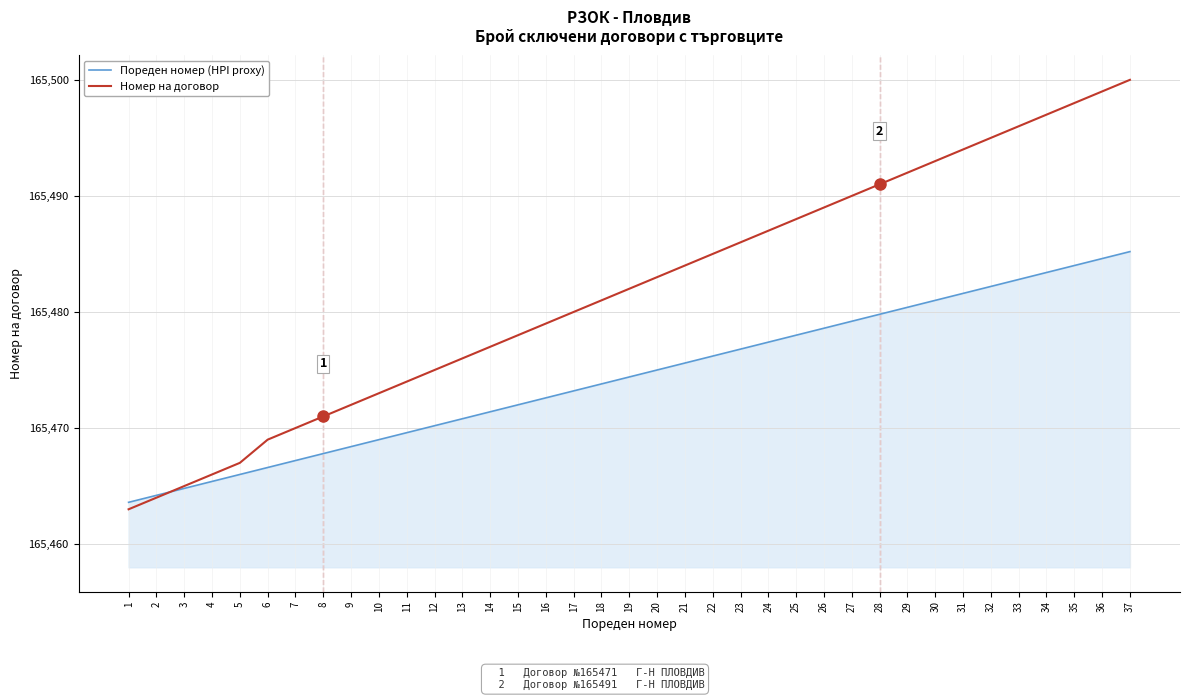

Reading right to left, extract all data points from this chart.

Пореден номер (HPI proxy): 165485.2	165484.6	165484.0	165483.4	165482.8	165482.2	165481.6	165481.0	165480.4	165479.8	165479.2	165478.6	165478.0	165477.4	165476.8	165476.2	165475.6	165475.0	165474.4	165473.8	165473.2	165472.6	165472.0	165471.4	165470.8	165470.2	165469.6	165469.0	165468.4	165467.8	165467.2	165466.6	165466.0	165465.4	165464.8	165464.2	165463.6
Номер на договор: 165500.0	165499.0	165498.0	165497.0	165496.0	165495.0	165494.0	165493.0	165492.0	165491.0	165490.0	165489.0	165488.0	165487.0	165486.0	165485.0	165484.0	165483.0	165482.0	165481.0	165480.0	165479.0	165478.0	165477.0	165476.0	165475.0	165474.0	165473.0	165472.0	165471.0	165470.0	165469.0	165467.0	165466.0	165465.0	165464.0	165463.0